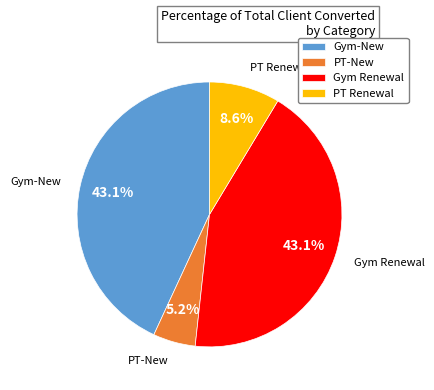

Does any single category account for the majority?

No